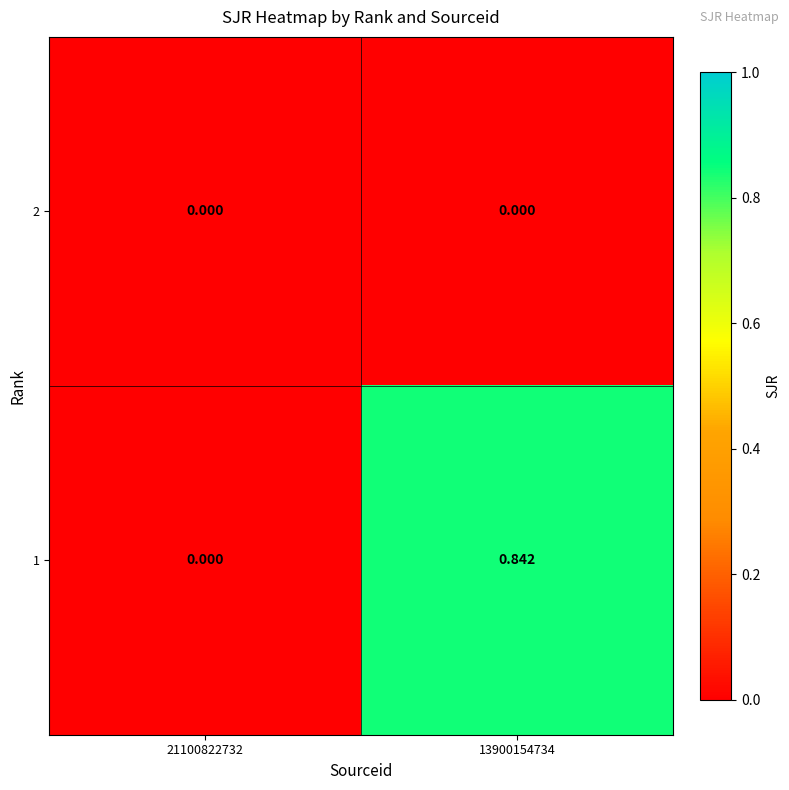

How many series are shown in this chart?

2